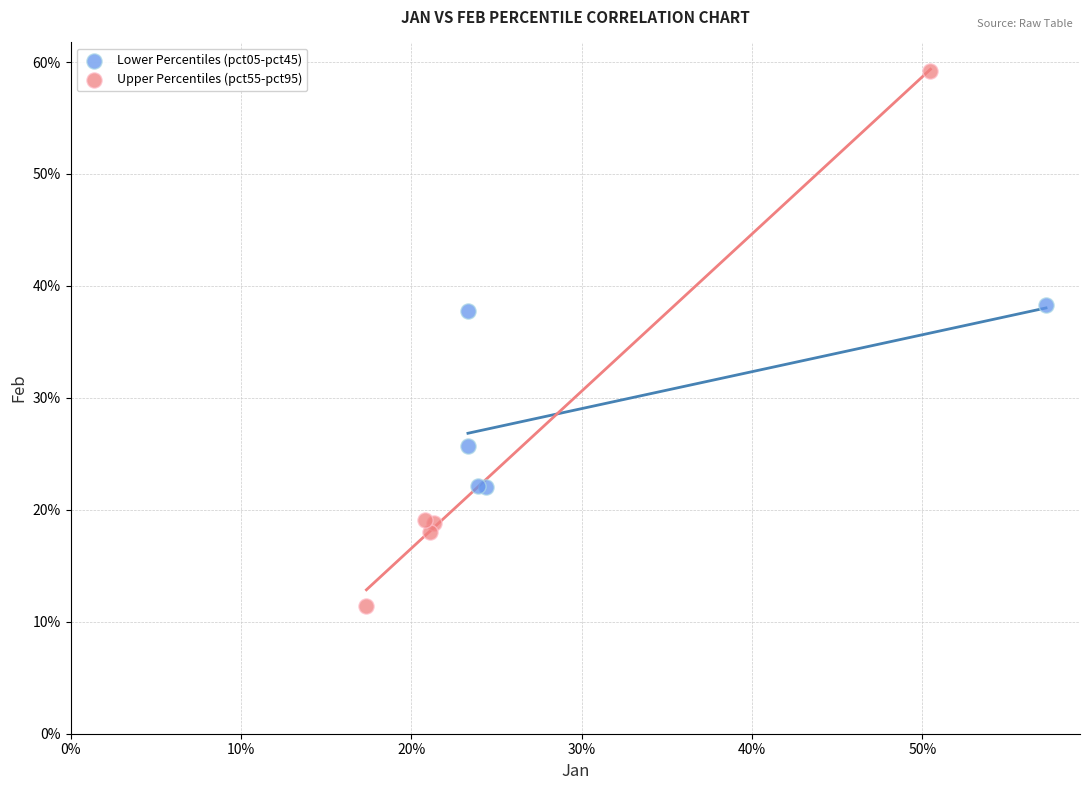

What are all the series names shown in the legend?

Lower Percentiles (pct05-pct45), Upper Percentiles (pct55-pct95)